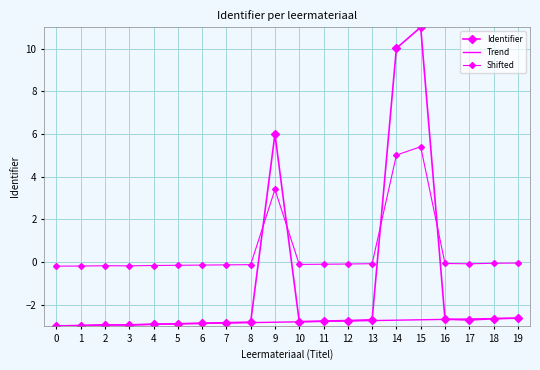

What are all the series names shown in the legend?

Identifier, Trend, Shifted